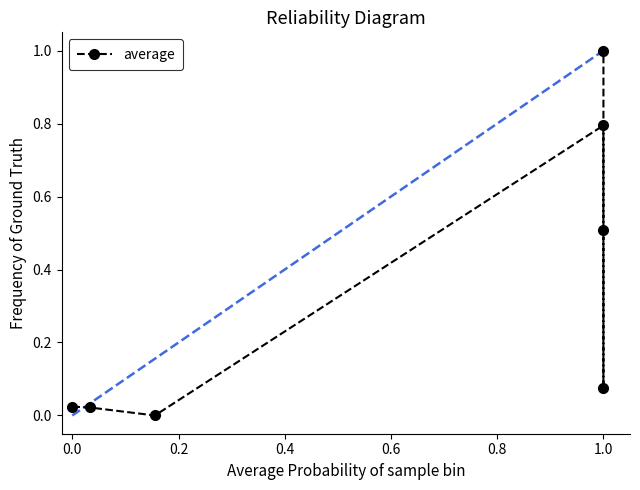

What is the greatest value displayed?

1.0